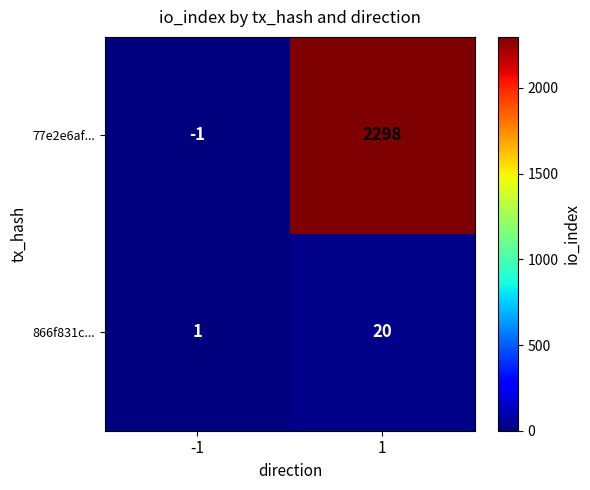

Reading right to left, extract all data points from this chart.

77e2e6af...: 2298	-1
866f831c...: 20	1